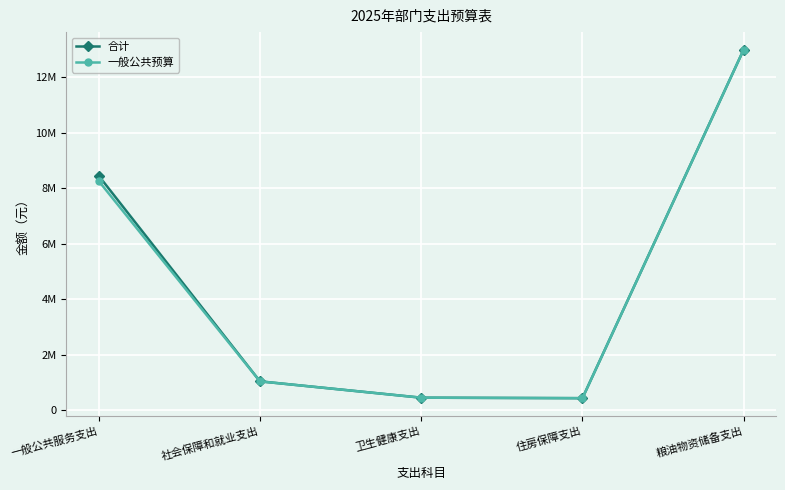

What are all the series names shown in the legend?

合计, 一般公共预算